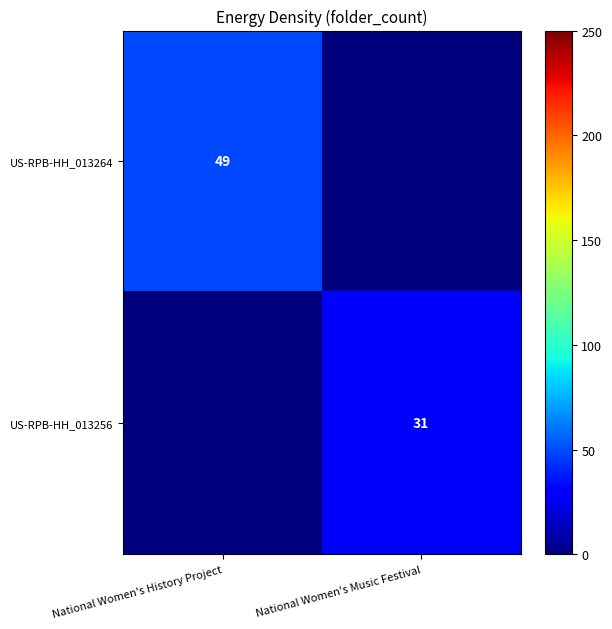

Is it true that US-RPB-HH_013264 equals 49 at National Women's History Project?

True